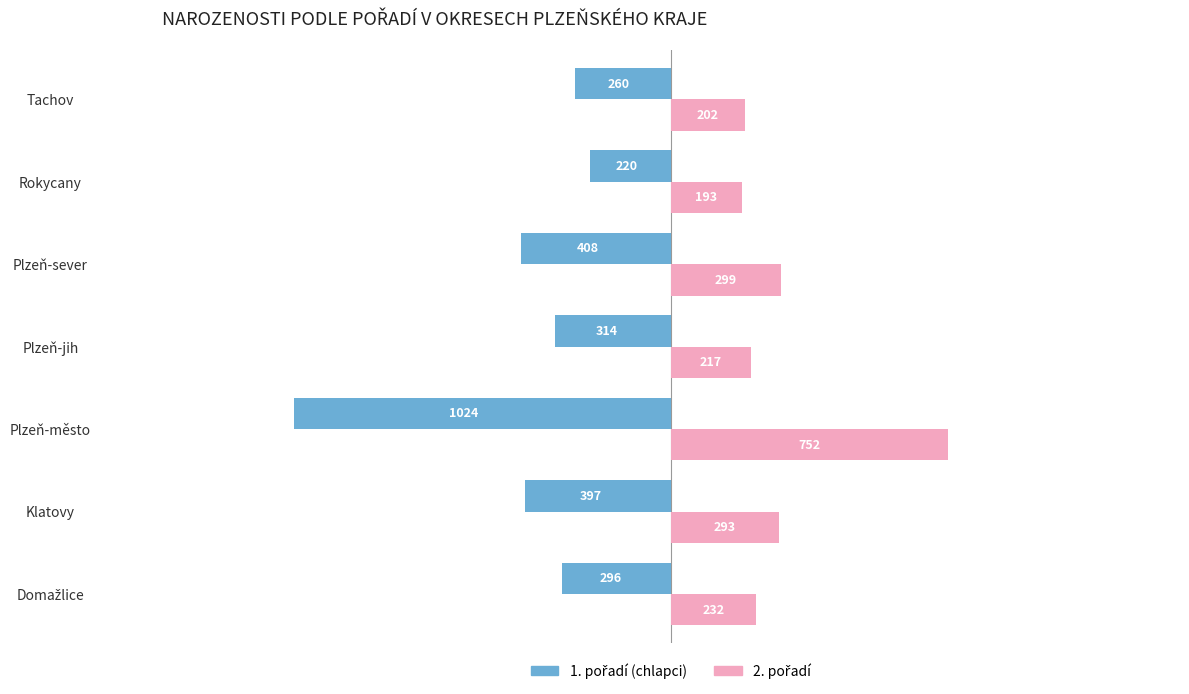

At which category does the chart reach its peak across all series?

Plzeň-město